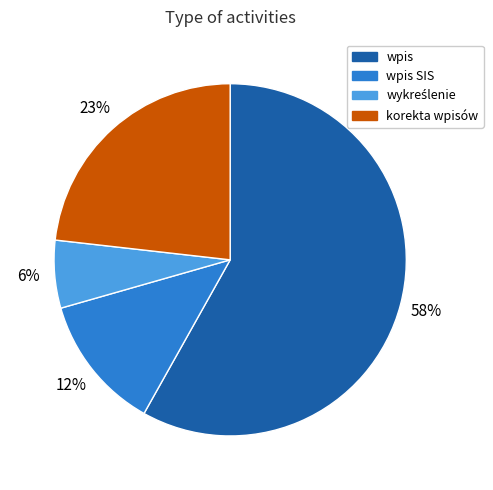

To the nearest percent, what is the difference between the korekta wpisów and wpis slice percentages?

35%